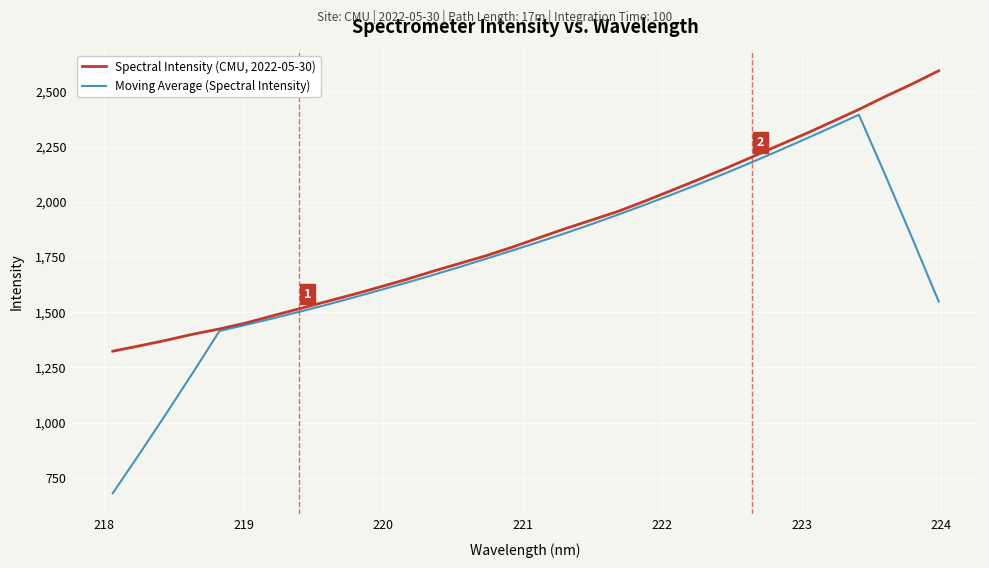

How many interior local peaks does the Moving Average (Spectral Intensity) series have?

1